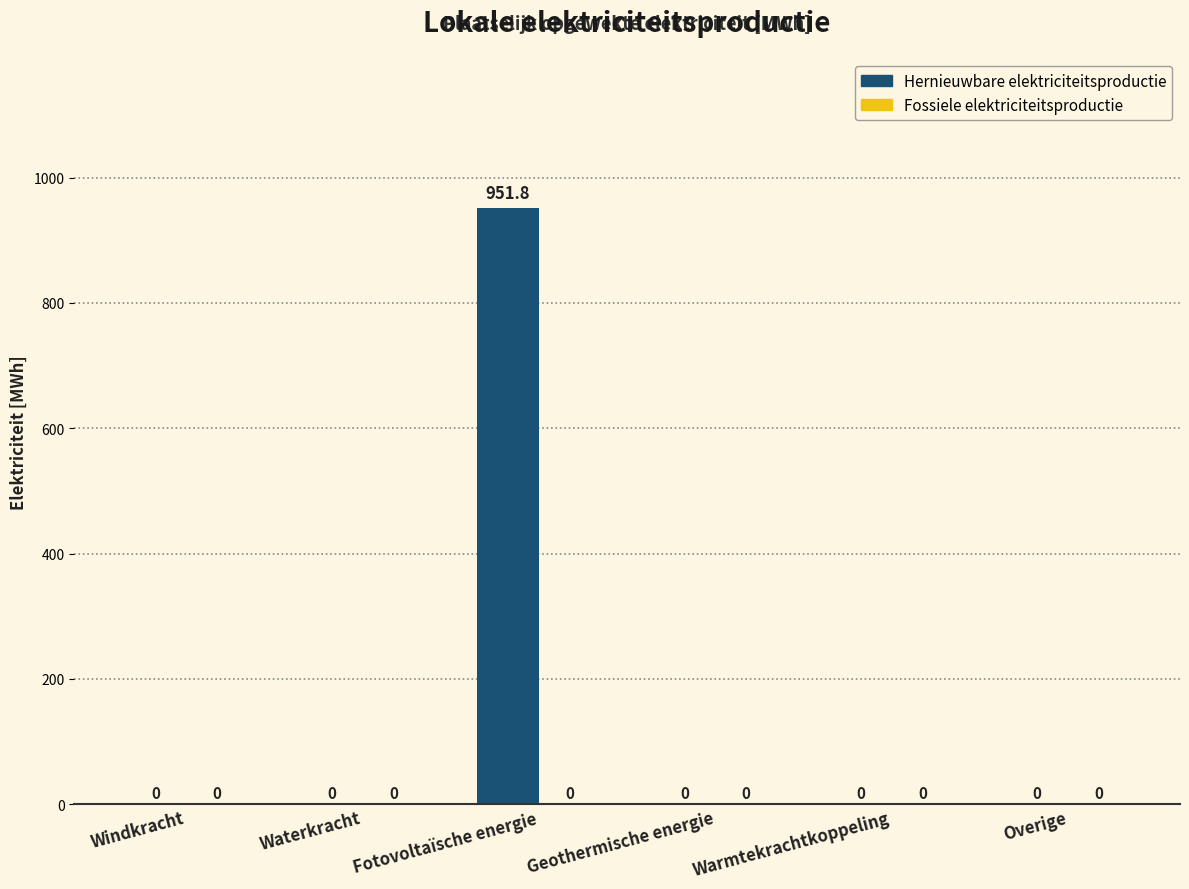

Between Waterkracht and Fotovoltaïsche energie, which is larger?

Fotovoltaïsche energie